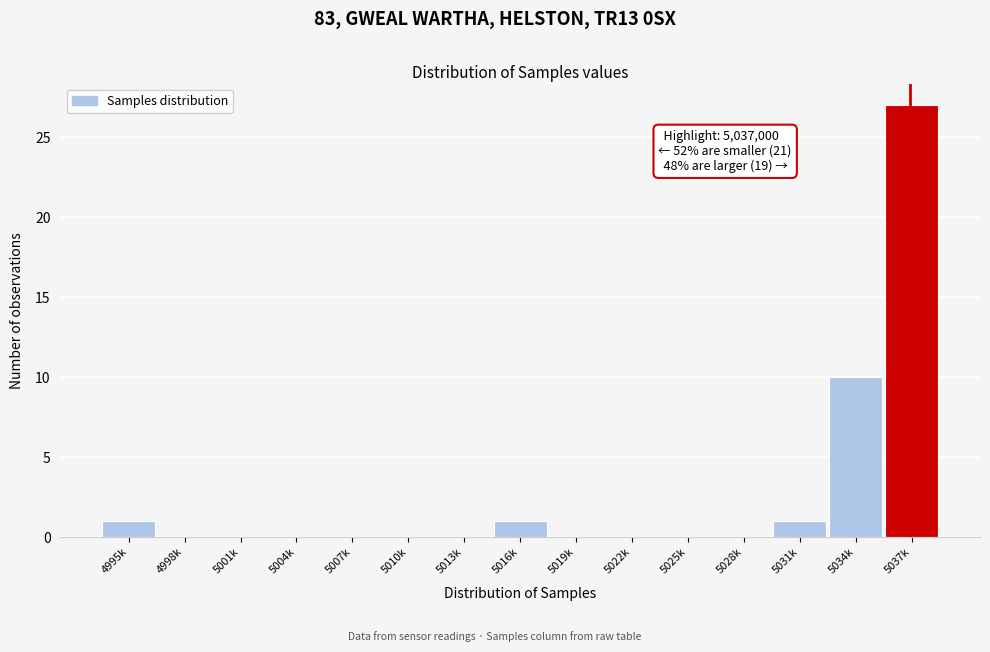

Reading left to right, list all the values displayed in this chart.

4995k=1	4998k=0	5001k=0	5004k=0	5007k=0	5010k=0	5013k=0	5016k=1	5019k=0	5022k=0	5025k=0	5028k=0	5031k=1	5034k=10	5037k=27